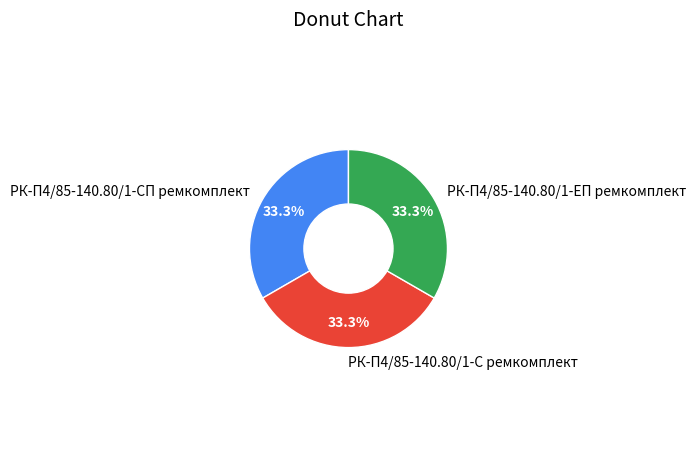

What portion of the pie excludes РК-П4/85-140.80/1-С ремкомплект?

66.7%